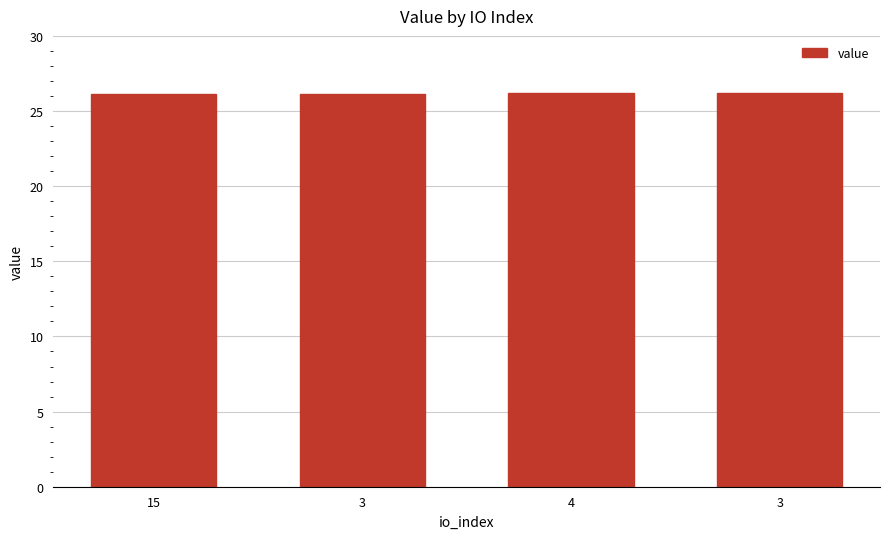

Reading left to right, transcribe all the data shown in this chart.

15=26.1	3=26.1	4=26.2	3=26.2